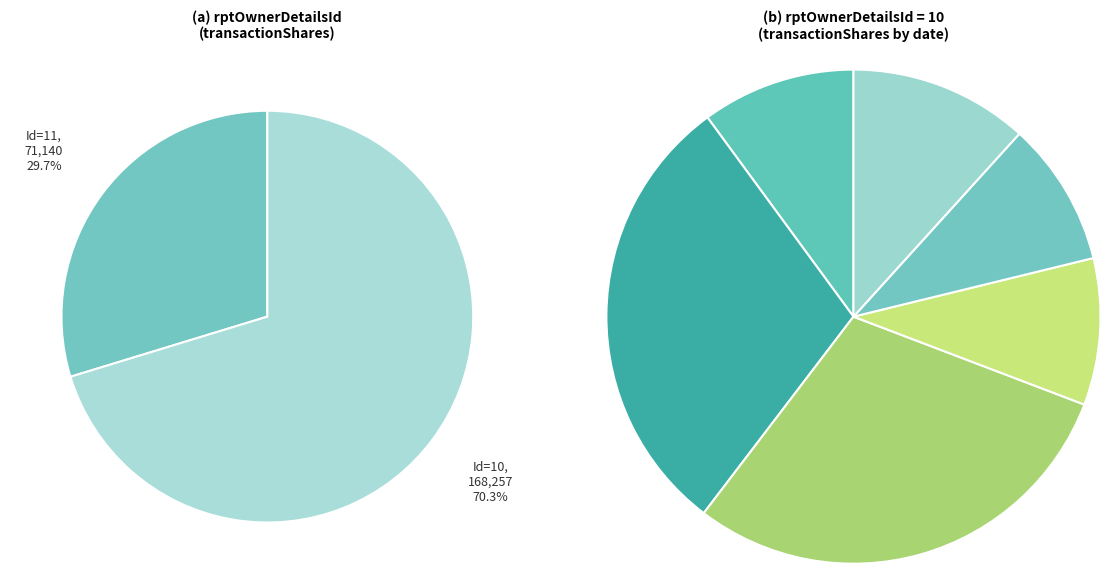

True or false: 2024-03-03 accounts for 9% of the total.

True